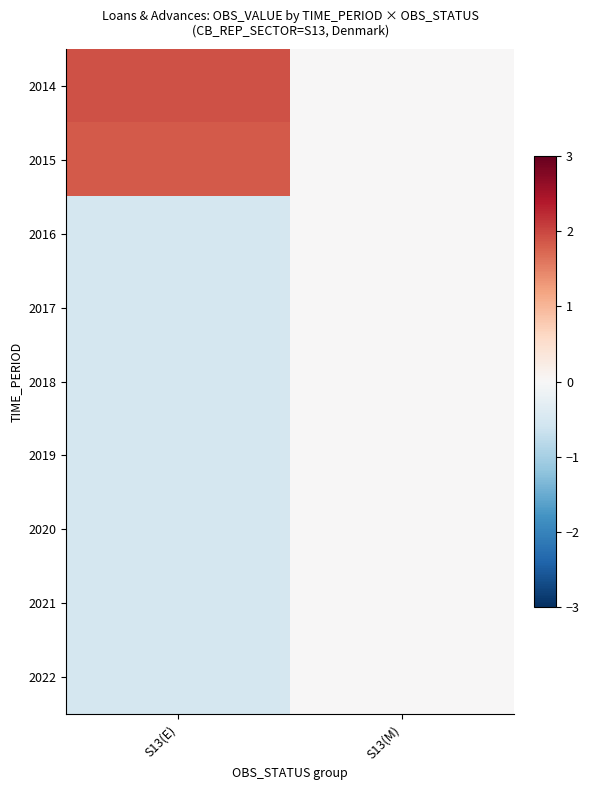

What is the maximum value shown in the chart?

1.9